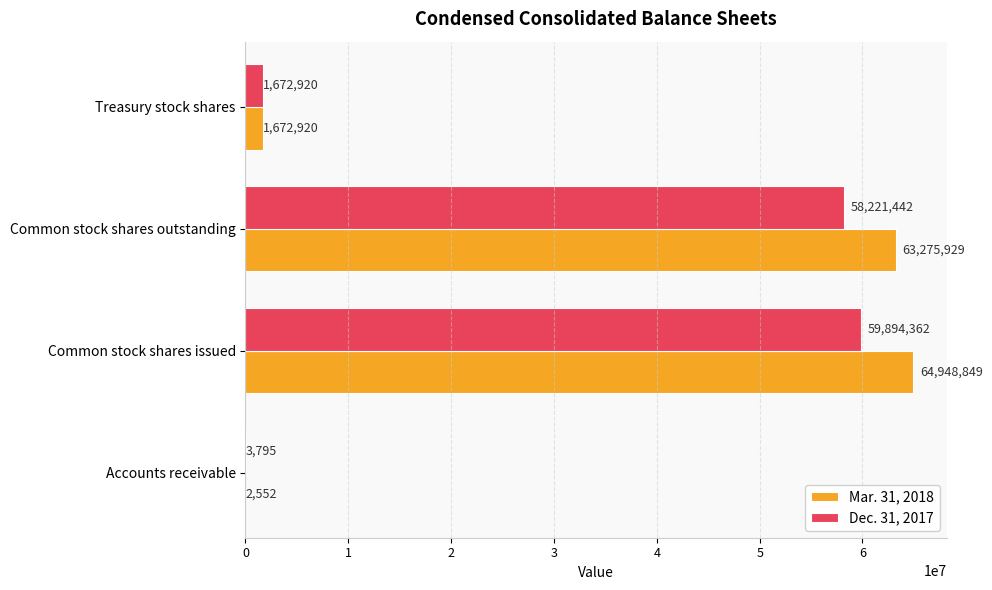

What is the total value across all series at Common stock shares outstanding?

121497371